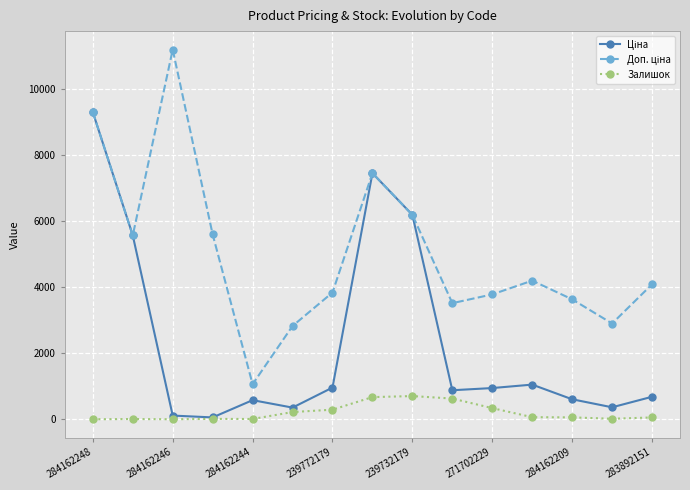

True or false: Залишок has more than 0 interior local peaks.

True